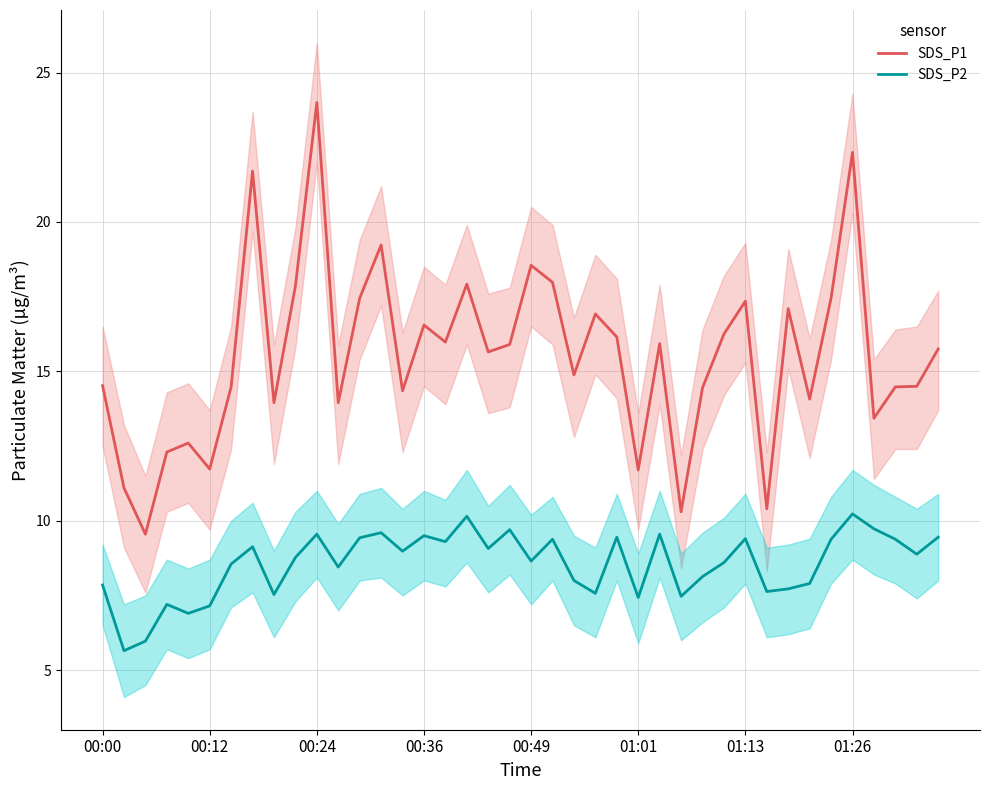

True or false: SDS_P2 has a value of 8.4 at 11.

True